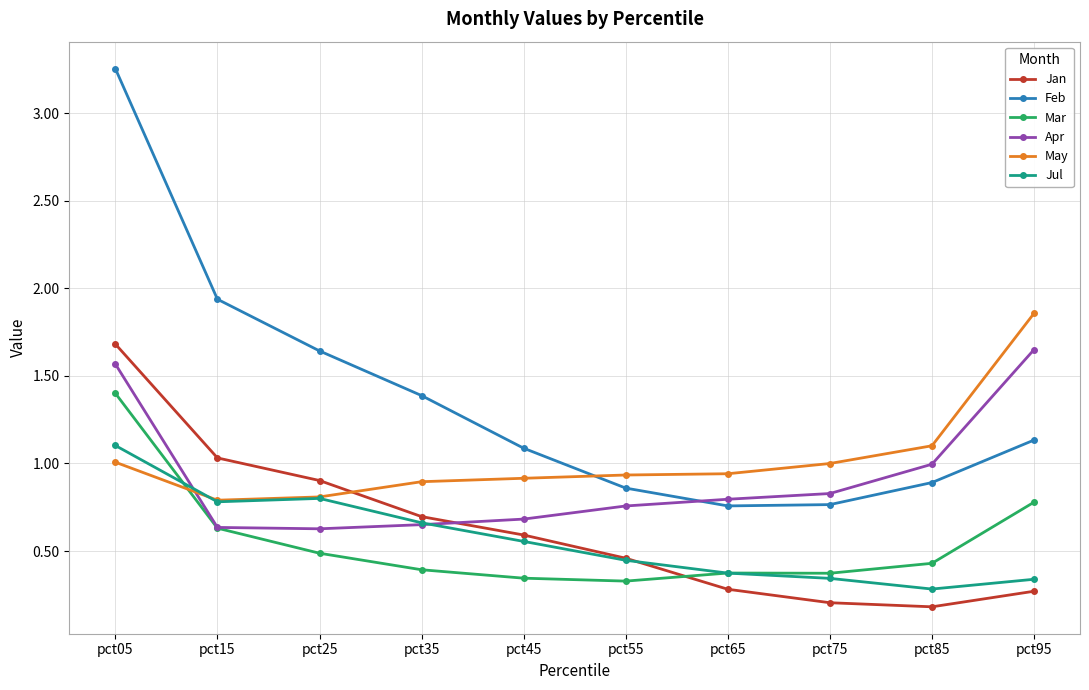

True or false: Apr has more than 2 points higher than both neighbors.

False